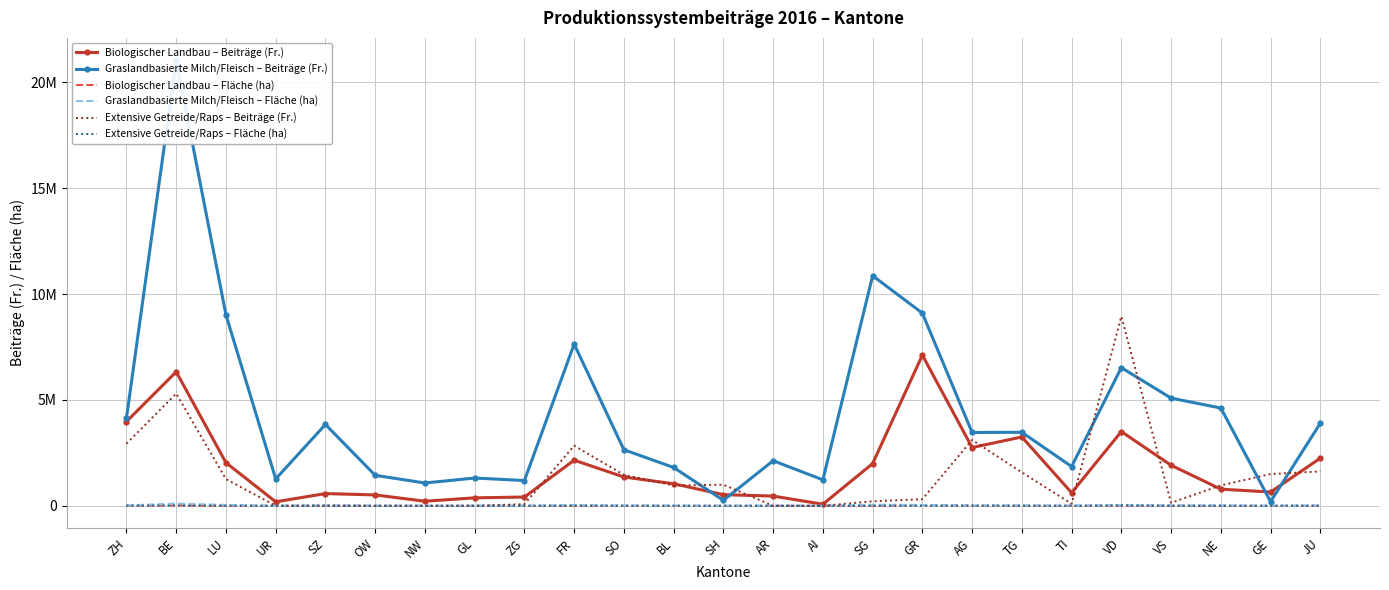

Between UR and SZ, which series saw the biggest shift?

Graslandbasierte Milch/Fleisch – Beiträge (Fr.)